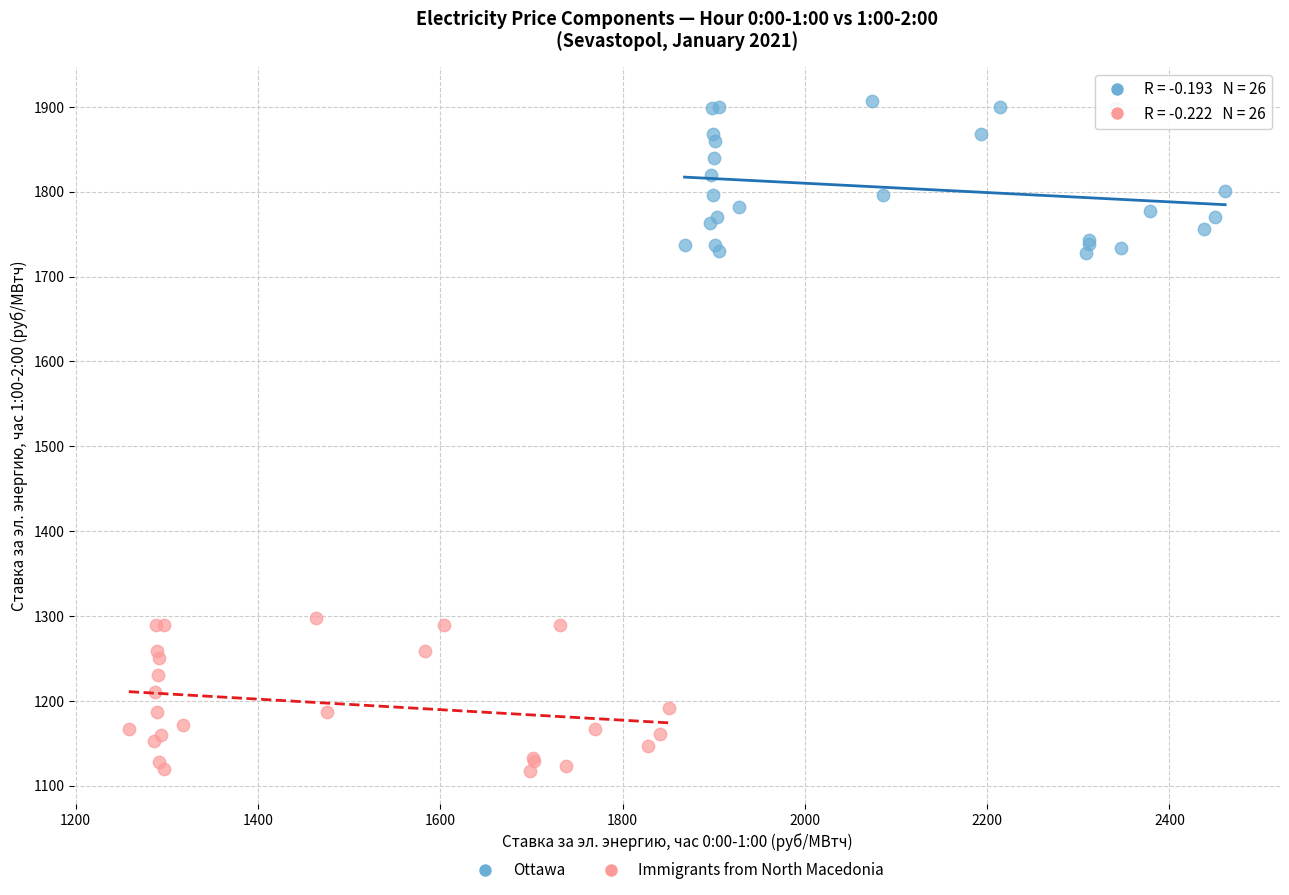

Which series reaches the maximum Y coordinate?

Ottawa